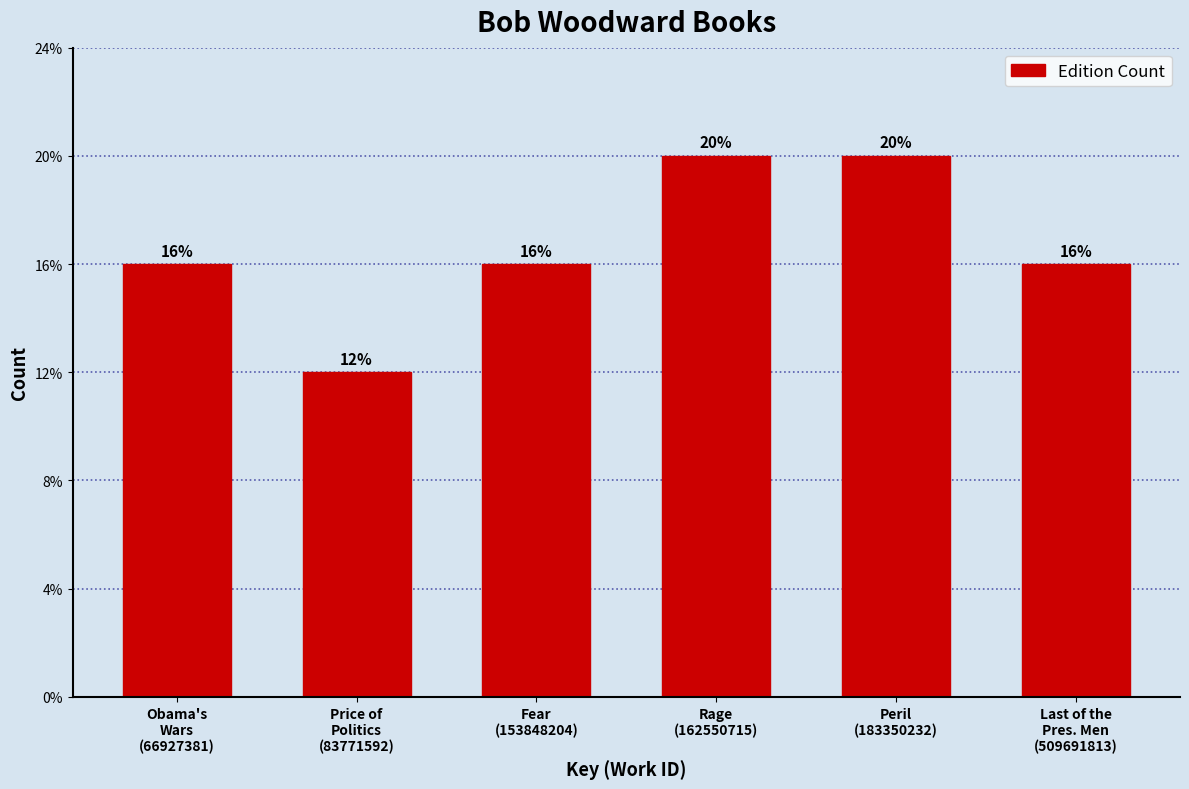

Are the bars horizontal?

No